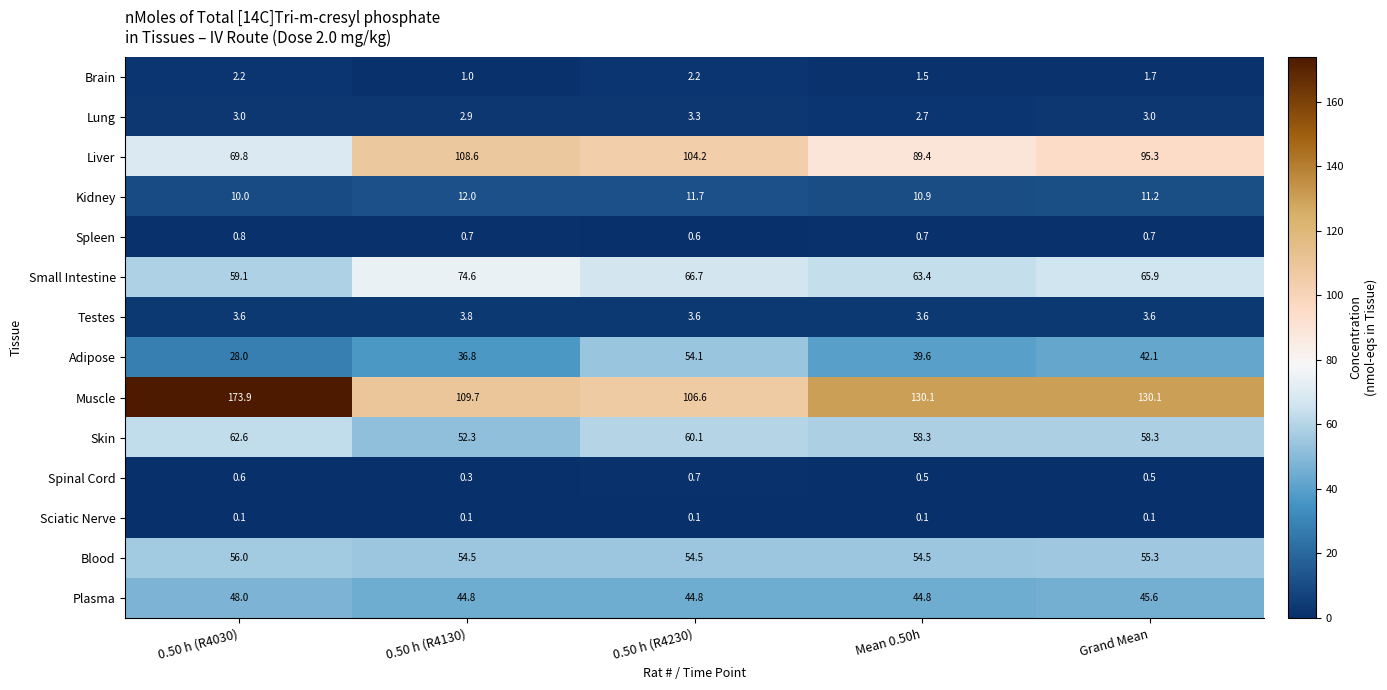

What is the average value of the Blood series?

55.0